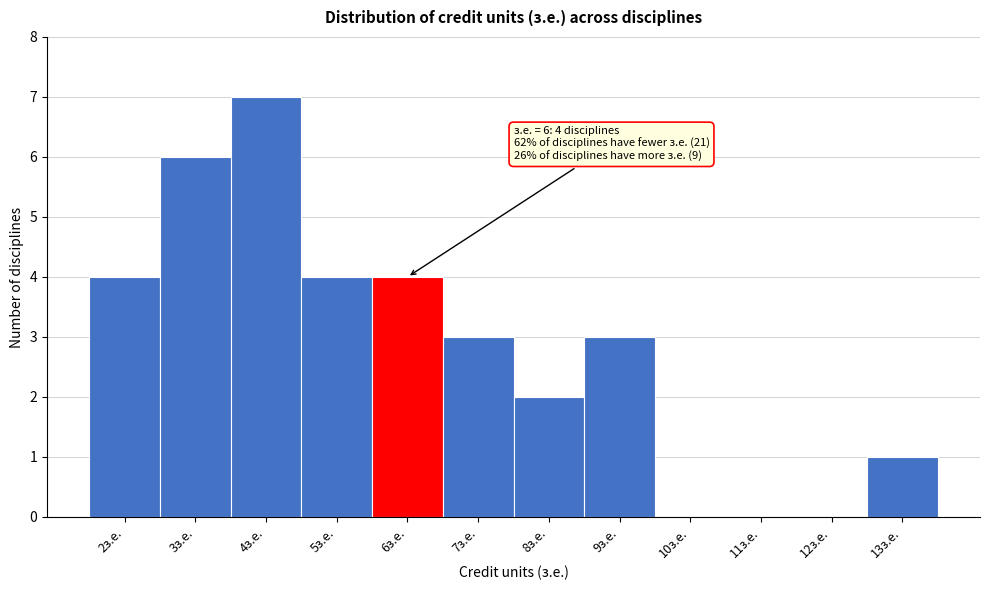

Which range on the x-axis has the tallest bar?

3.5 to 4.5